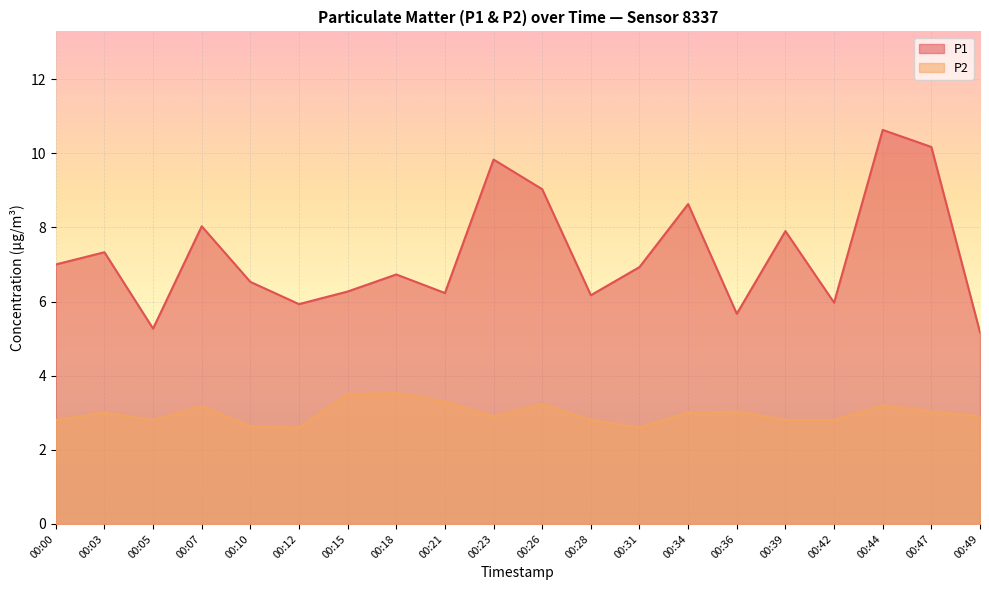

The value of P1 at 00:47 is 2.9. True or false?

False